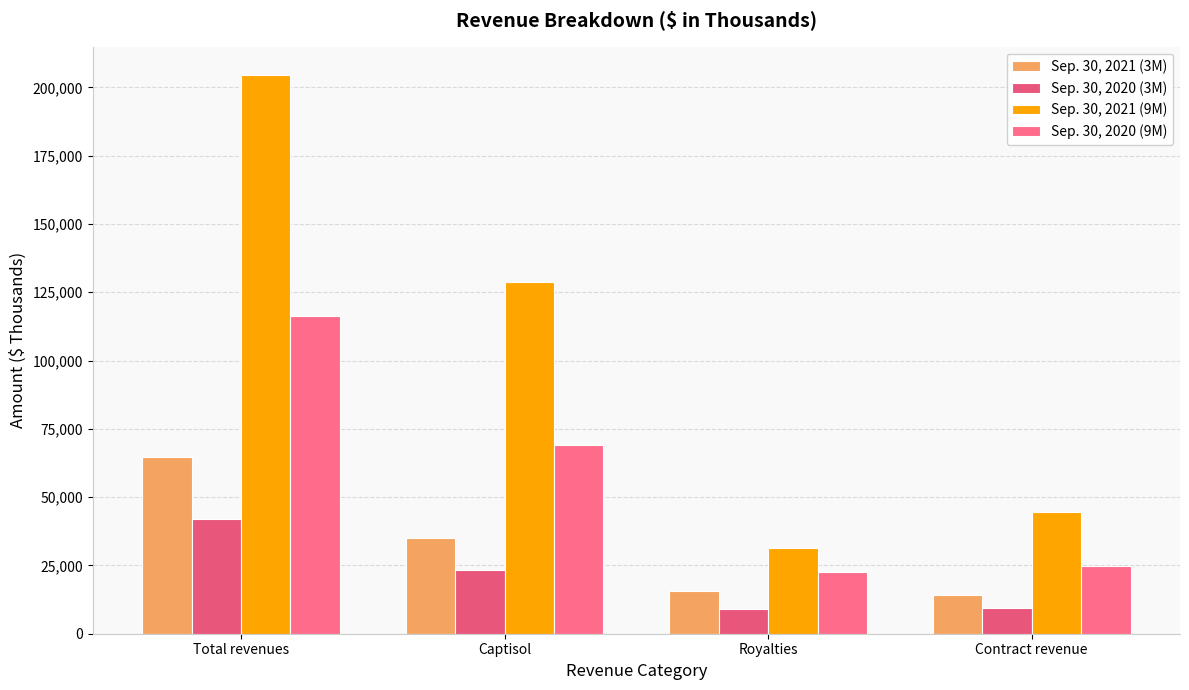

Where does the Sep. 30, 2021 (3M) series first go above 35093?

Total revenues